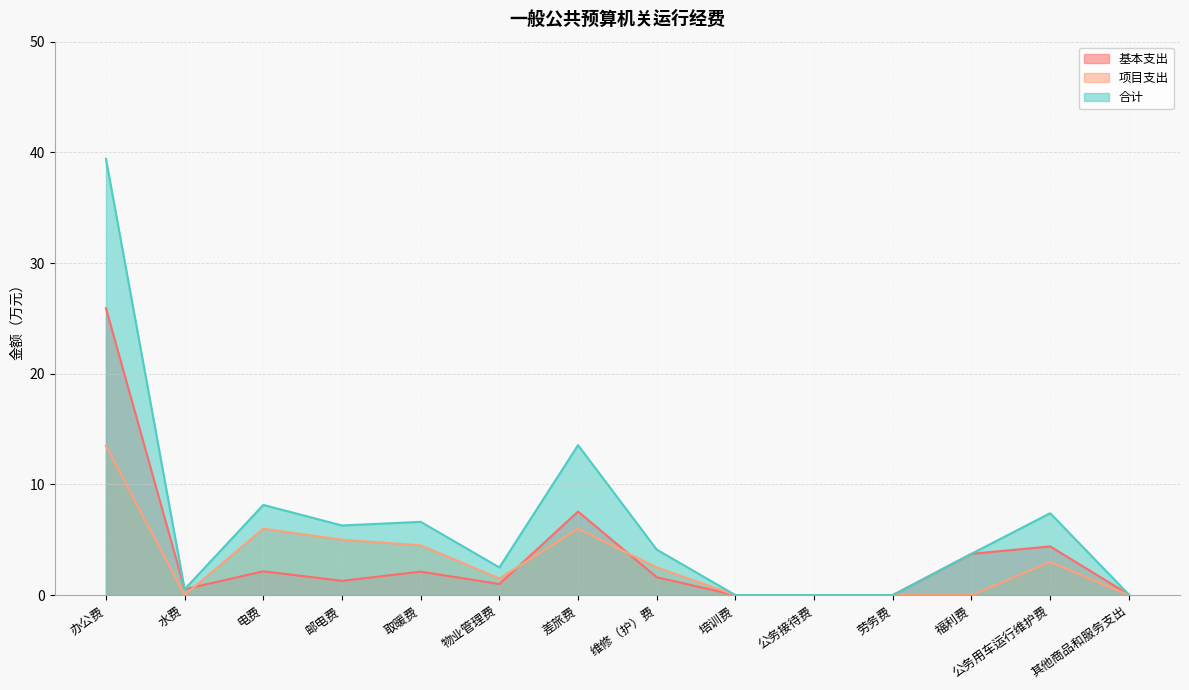

True or false: 项目支出 has a value of 1.5 at 物业管理费.

True